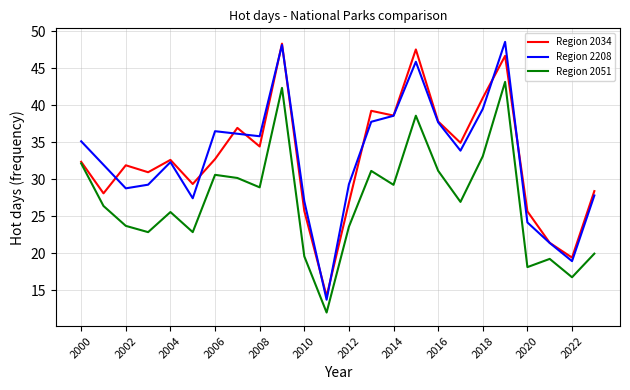

What is the minimum value for Region 2034?

14.2